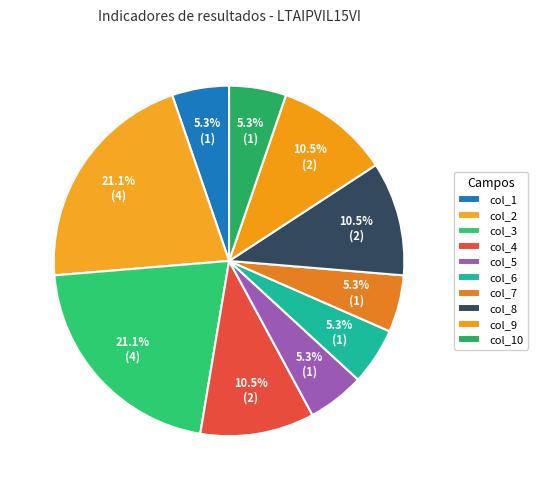

How much of the chart is everything except col_3?

78.9%